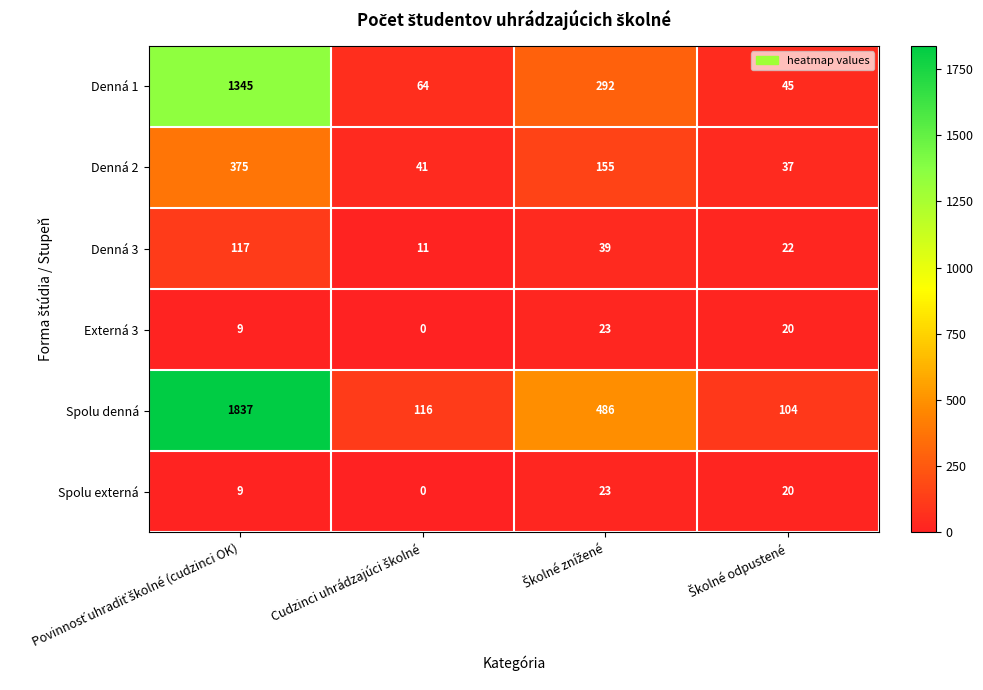

At how many categories does at least one series exceed 91?

4